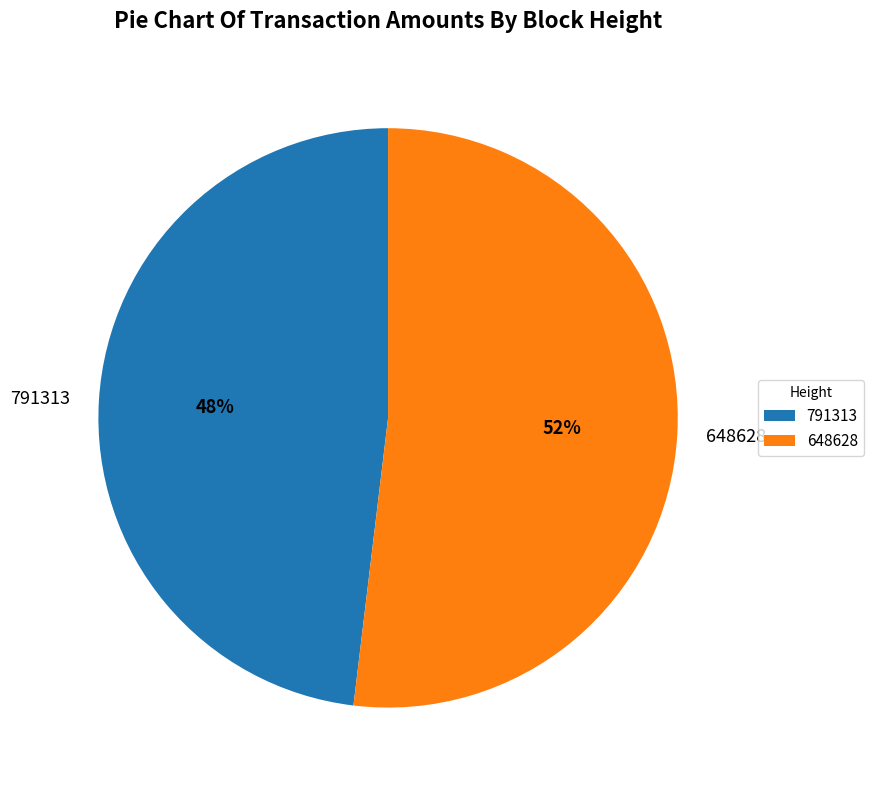

How many segments does this pie chart have?

2